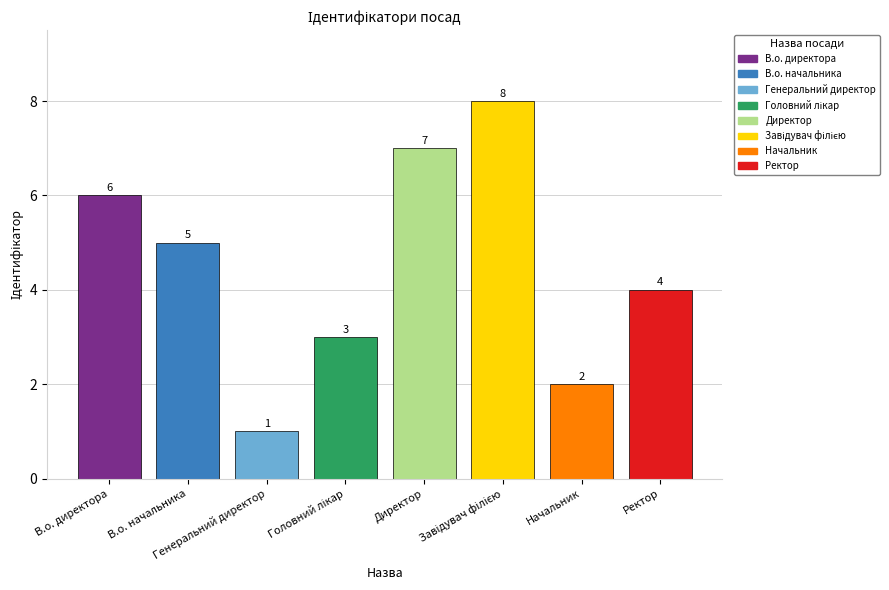

What is the difference between the maximum and minimum values?

7